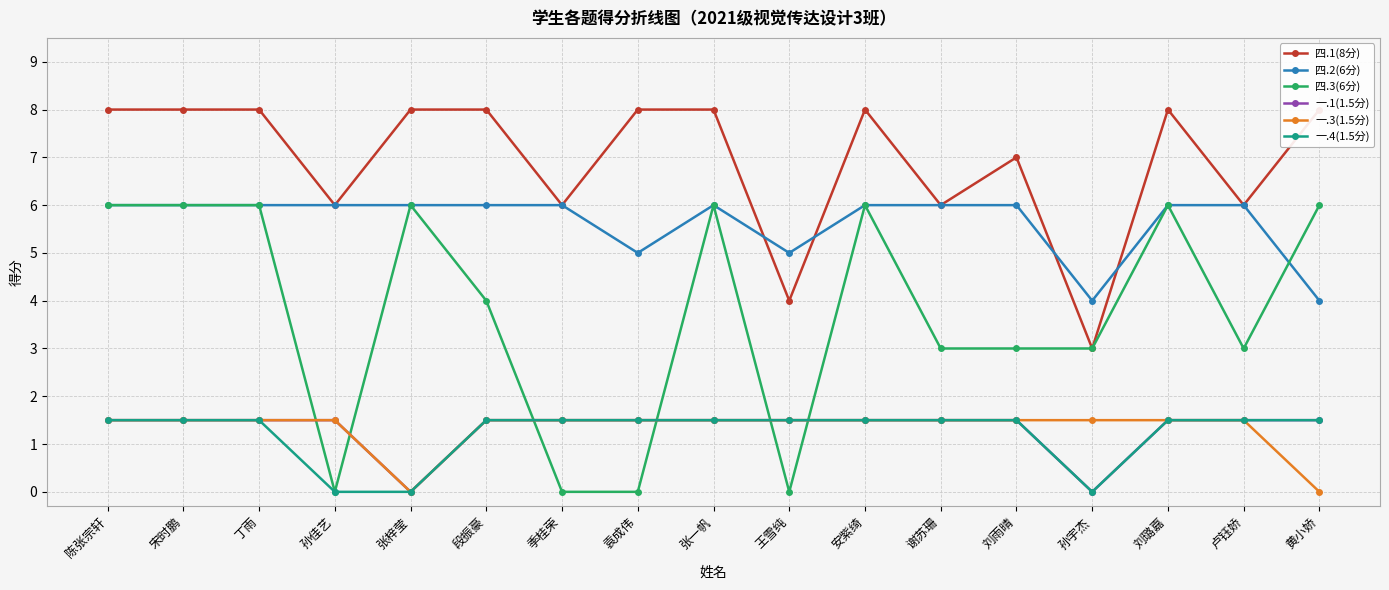

Which series has the largest total across all categories?

四.1(8分)